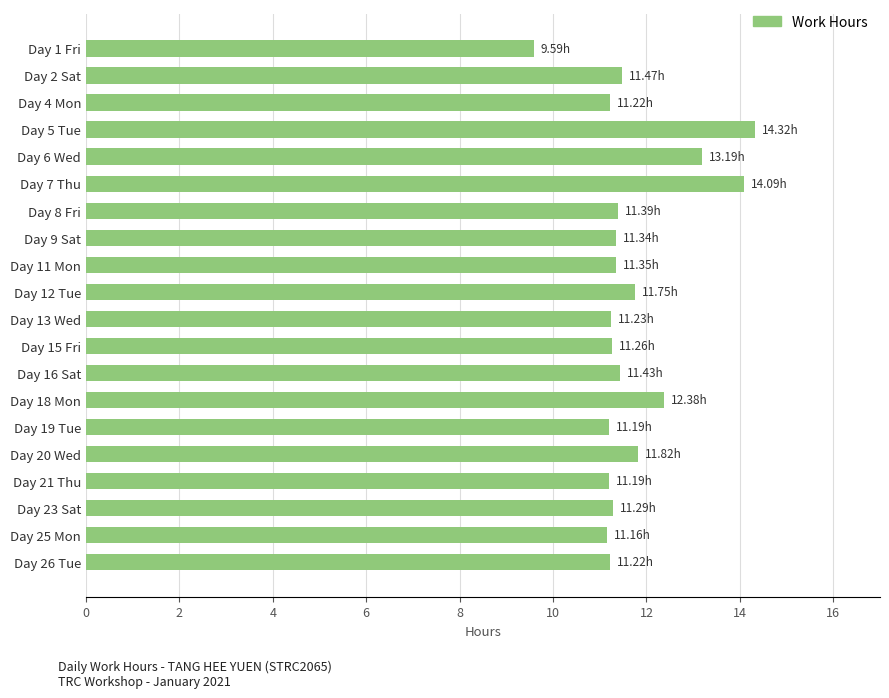

Which has a higher value, Day 6 Wed or Day 8 Fri?

Day 6 Wed